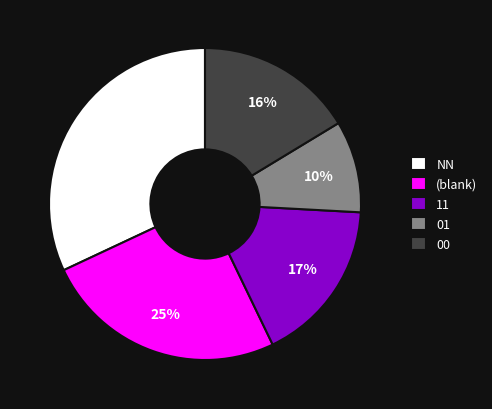

Which has a higher value, NN or 11?

NN